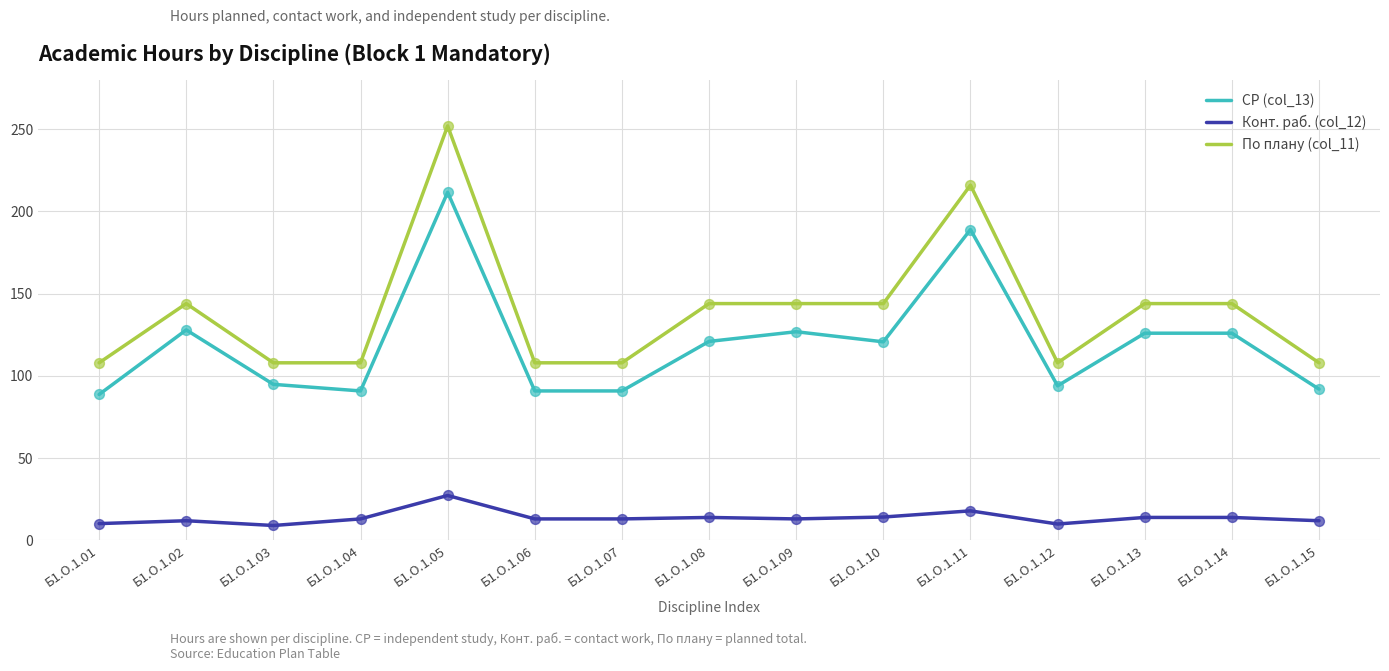

What are all the series names shown in the legend?

СР (col_13), Конт. раб. (col_12), По плану (col_11)